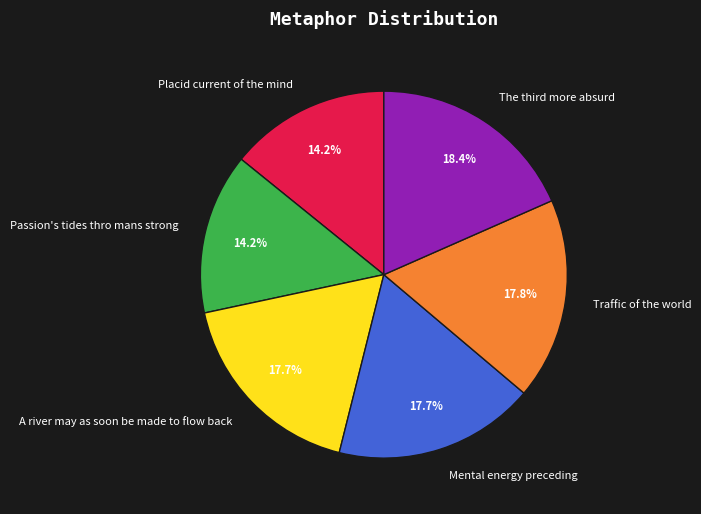

What portion of the pie excludes A river may as soon be made to flow back?

82.3%